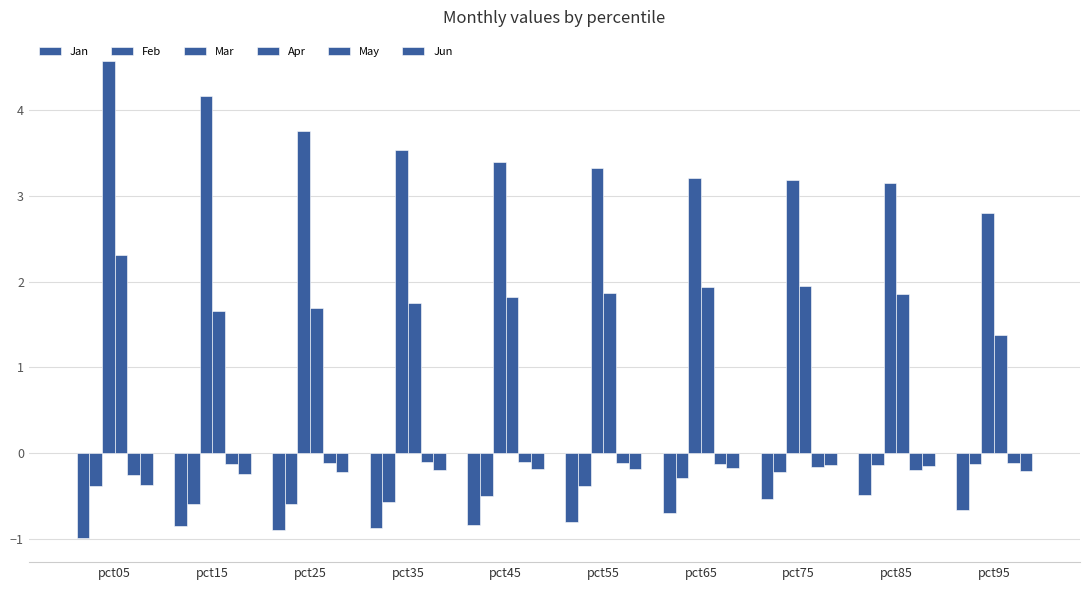

Which has a higher value, pct45 or pct85?

pct85